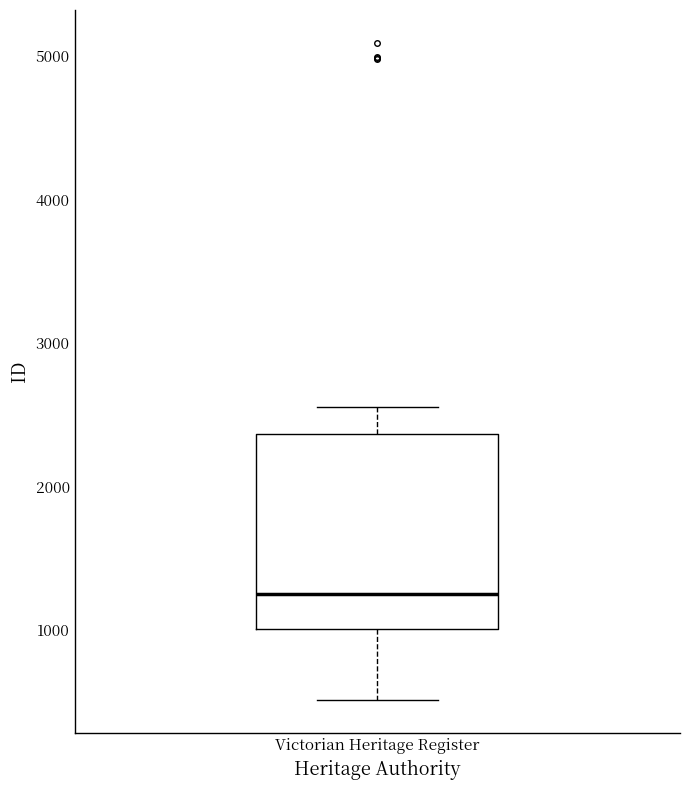

Where does the upper whisker of the box for Victorian Heritage Register end on the y-axis? The values are not printed on the chart, so give them approximately, as read against the axis.

2600